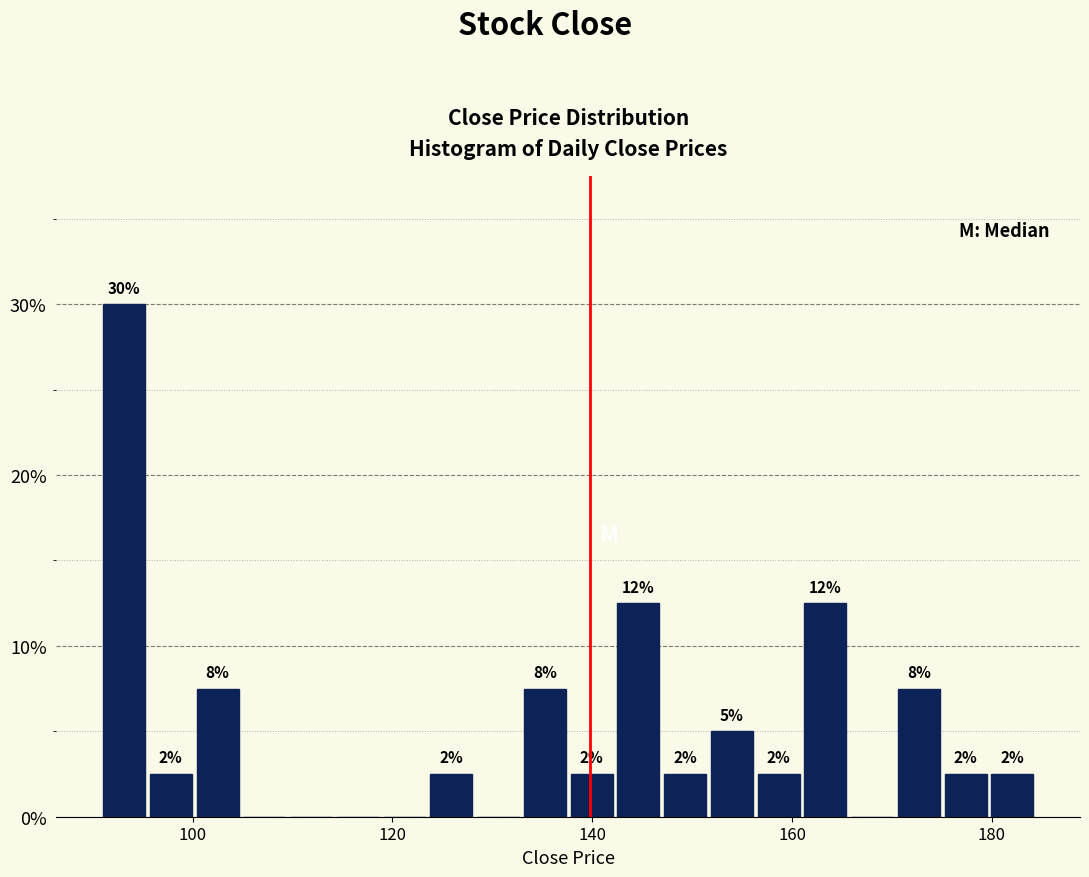

Around what value on the x-axis is the tallest bar? Give the approximate position of its centre, as read against the axis.

94